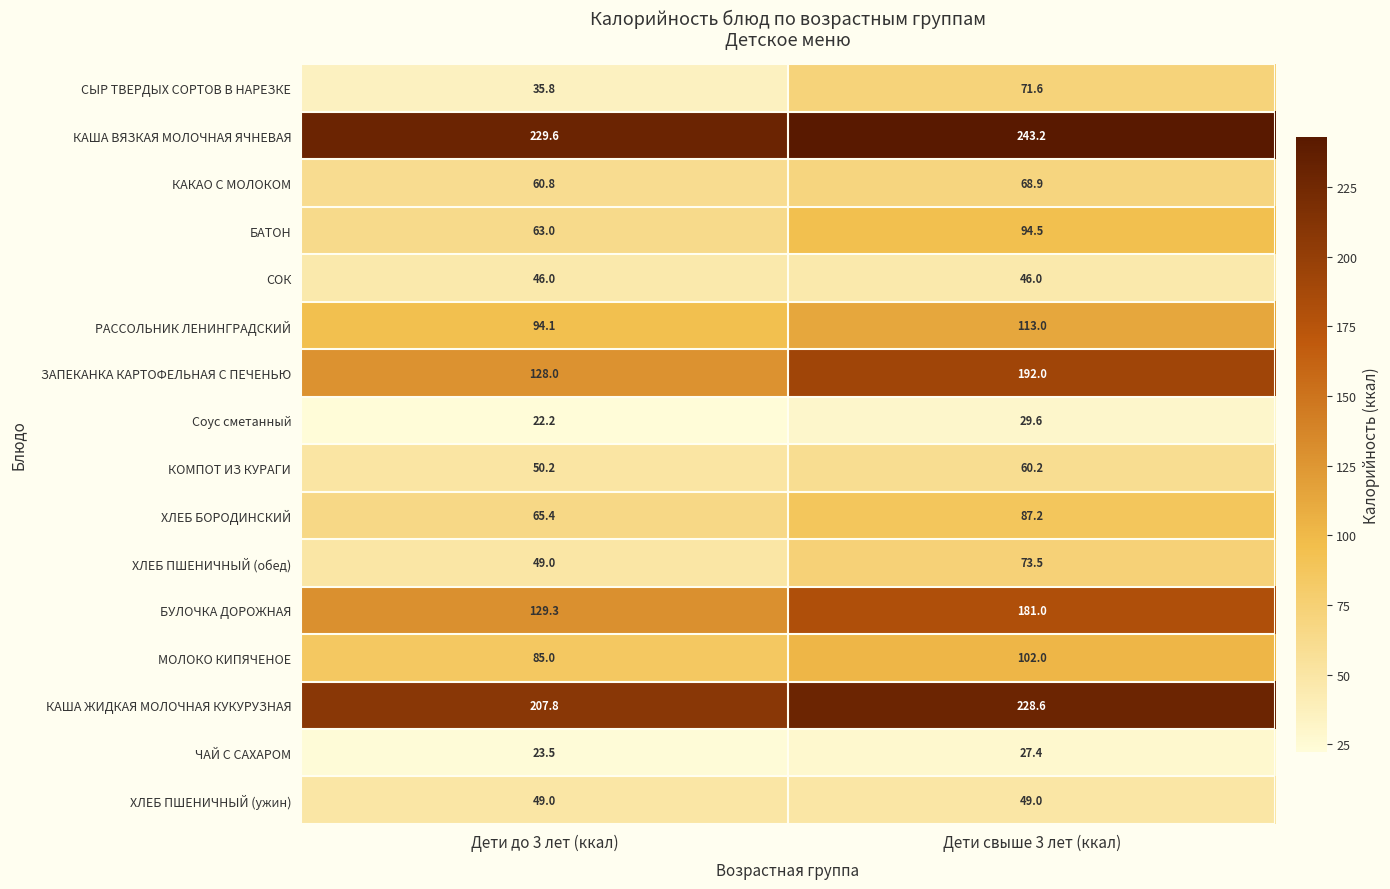

What is the sum of all Соус сметанный values?

51.8